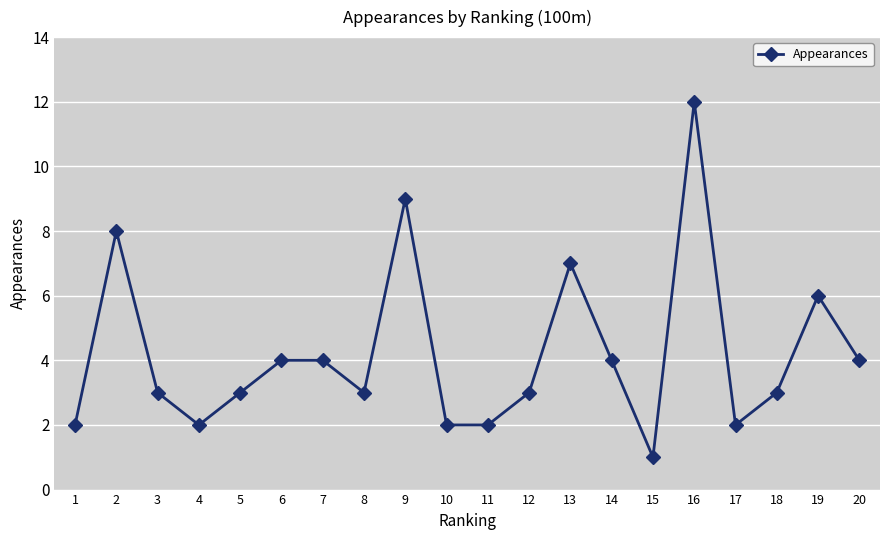

Which category has the lowest value across all series?

15